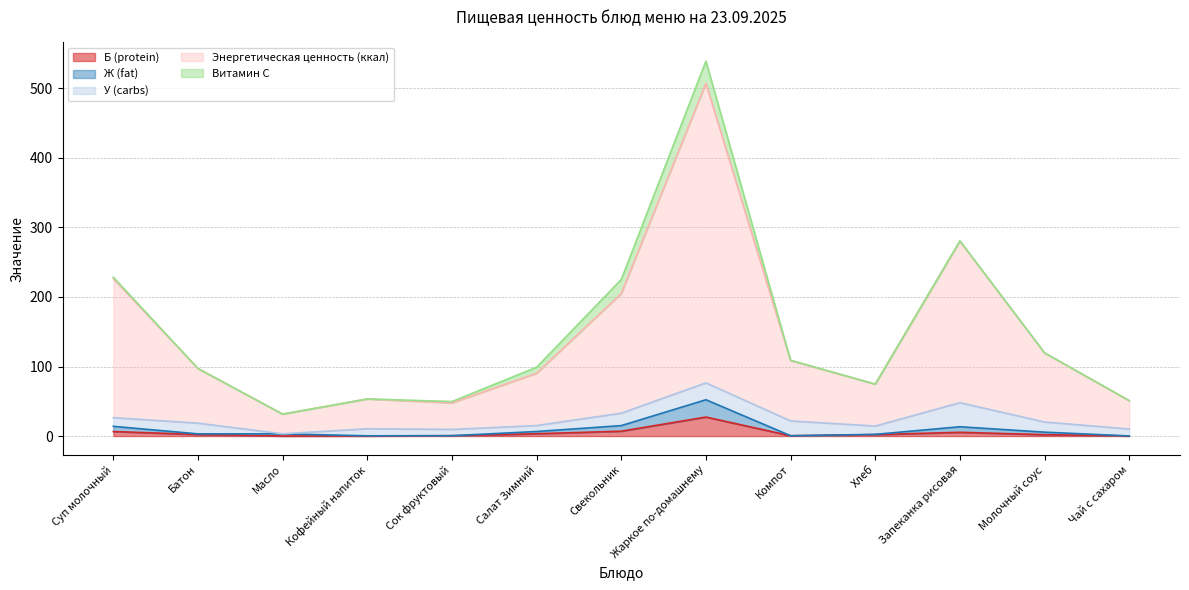

Where is the first local minimum for Ж (fat)?

Батон